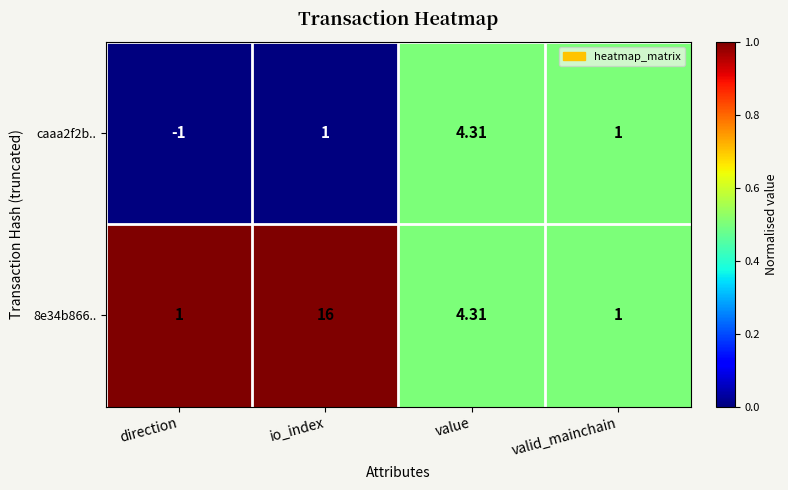

How many data points does each series have?

4